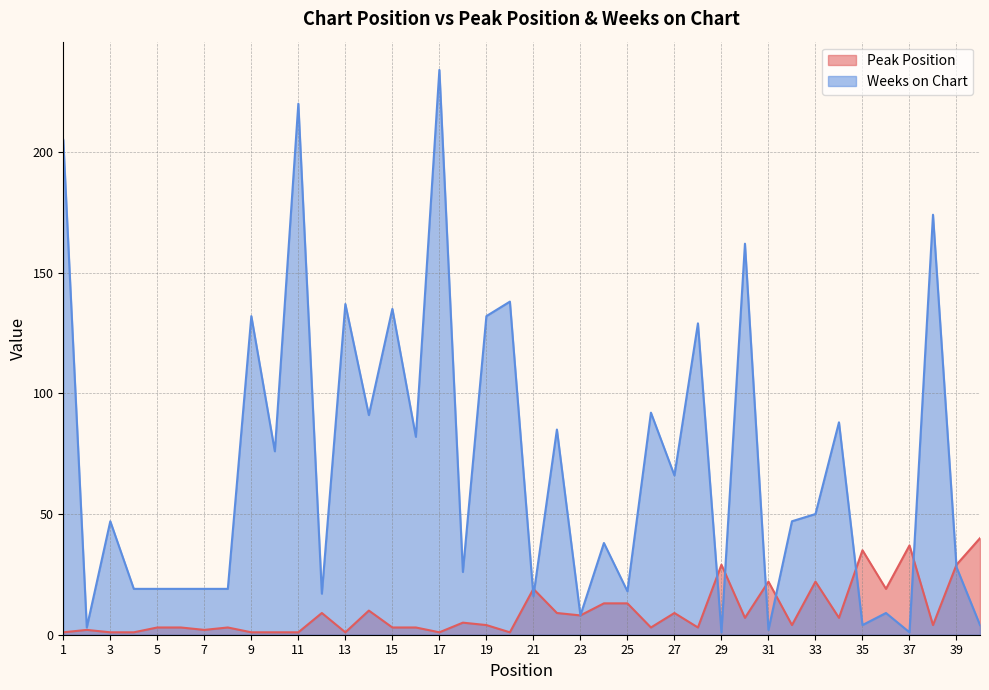

Which series has the largest total across all categories?

Weeks on Chart